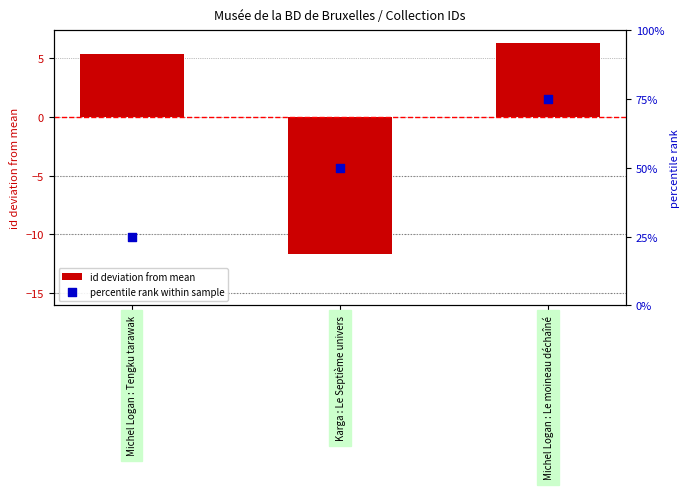

Which series has the largest total across all categories?

percentile rank within sample